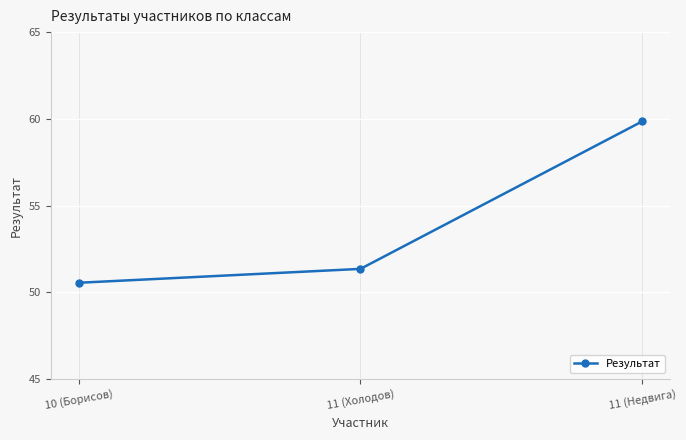

At which label is the value closest to 55?

11 (Холодов)